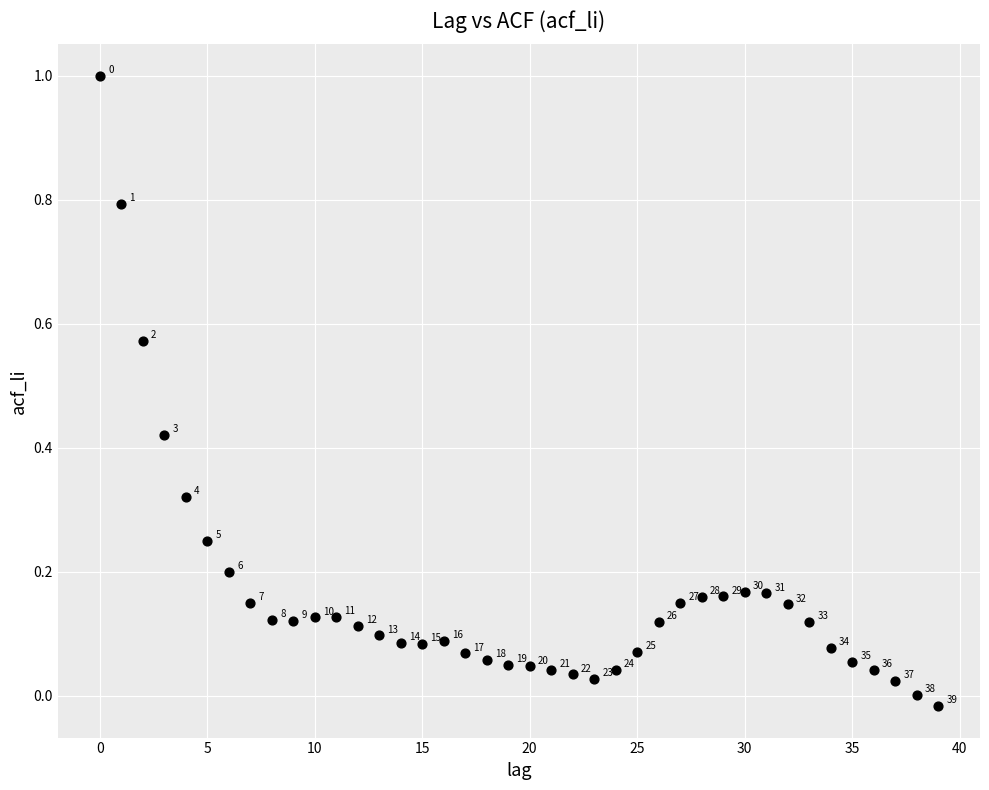

What is the range of Y values (max minus min)?

1.0